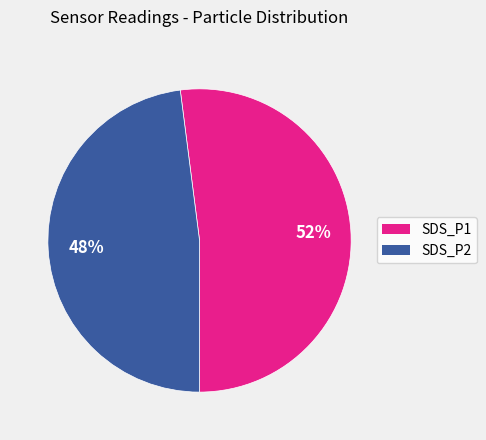

To the nearest percent, what is the average slice percentage?

50%